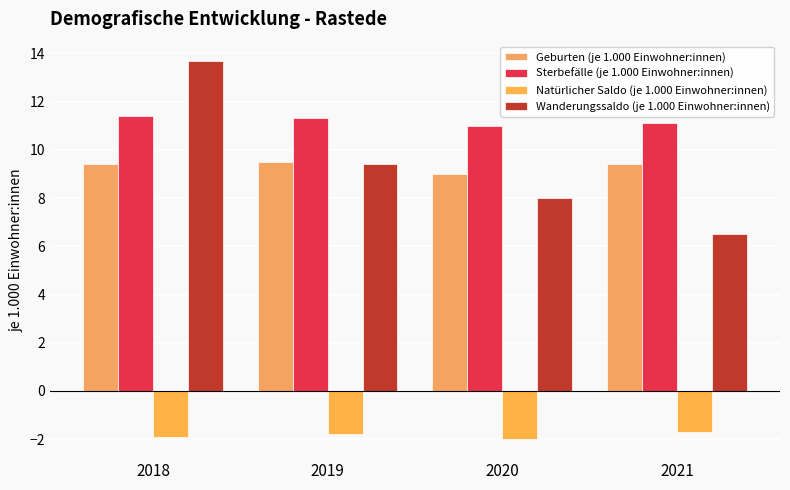

What are all the series names shown in the legend?

Geburten (je 1.000 Einwohner:innen), Sterbefälle (je 1.000 Einwohner:innen), Natürlicher Saldo (je 1.000 Einwohner:innen), Wanderungssaldo (je 1.000 Einwohner:innen)